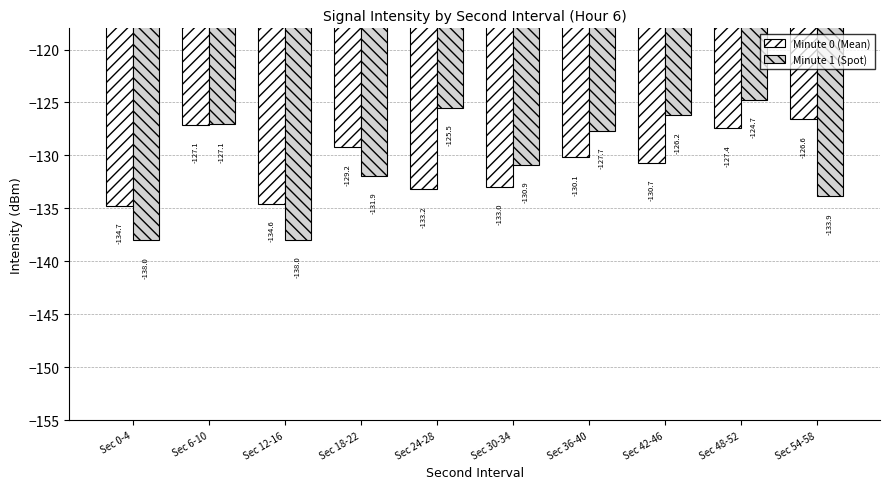

Which series has the largest total across all categories?

Minute 1 (Spot)